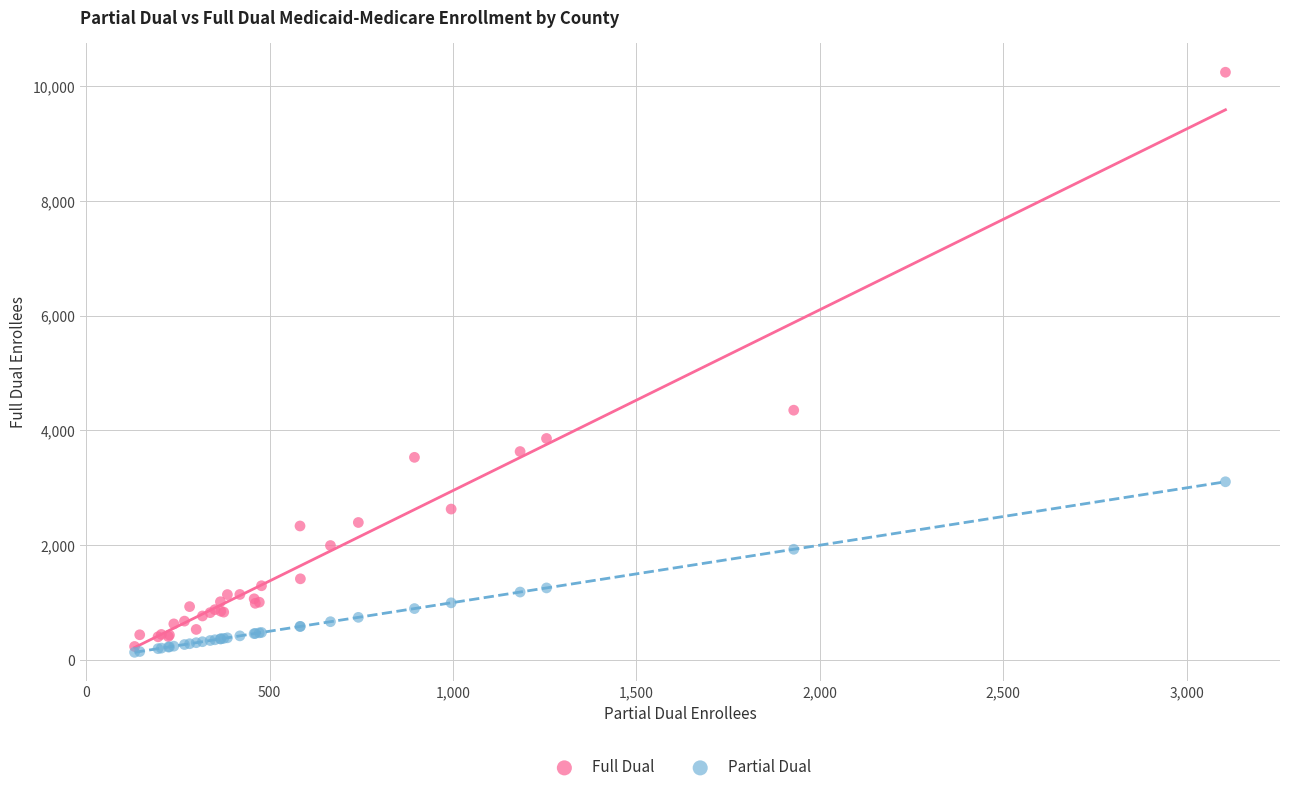

What are all the series names shown in the legend?

Full Dual, Partial Dual